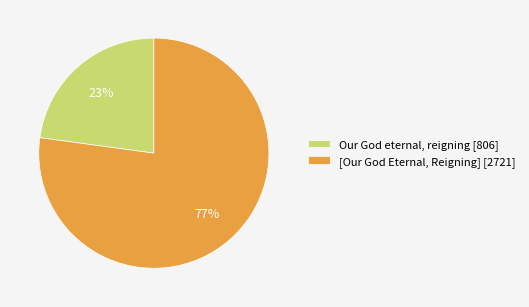

To the nearest percent, what percentage of the pie is [Our God Eternal, Reigning] [2721]?

77%